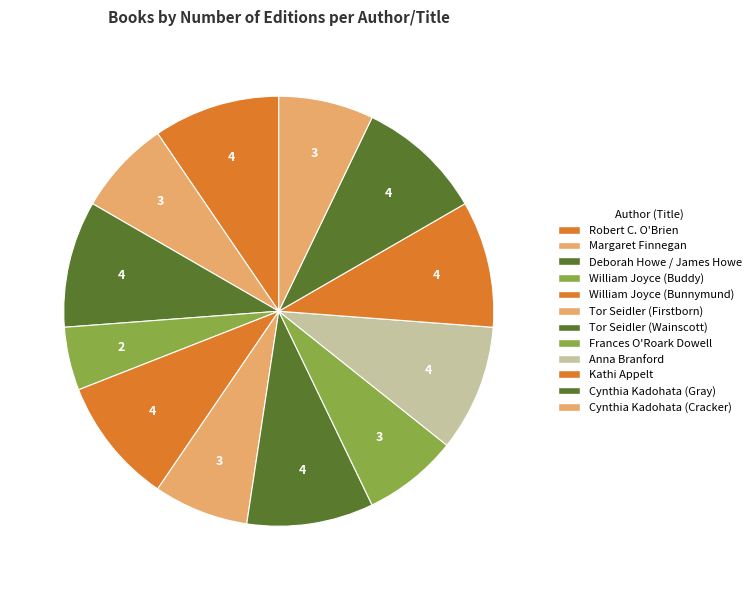

How many segments does this pie chart have?

12